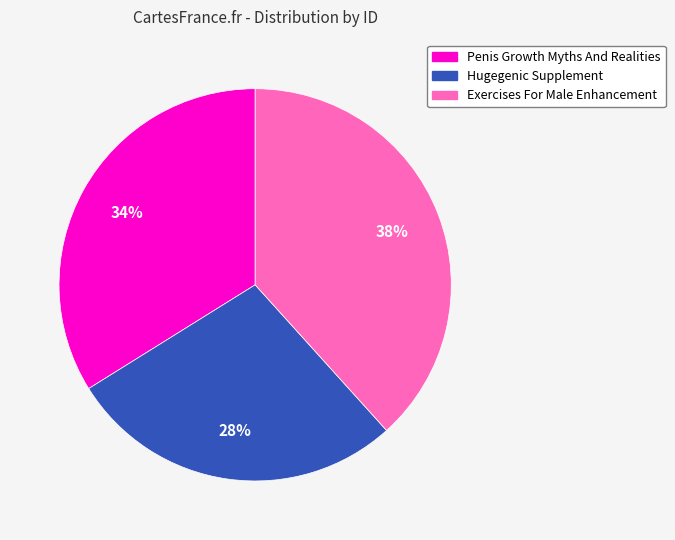

Approximately how many times larger is the value at Exercises For Male Enhancement compared to Hugegenic Supplement?

1.4